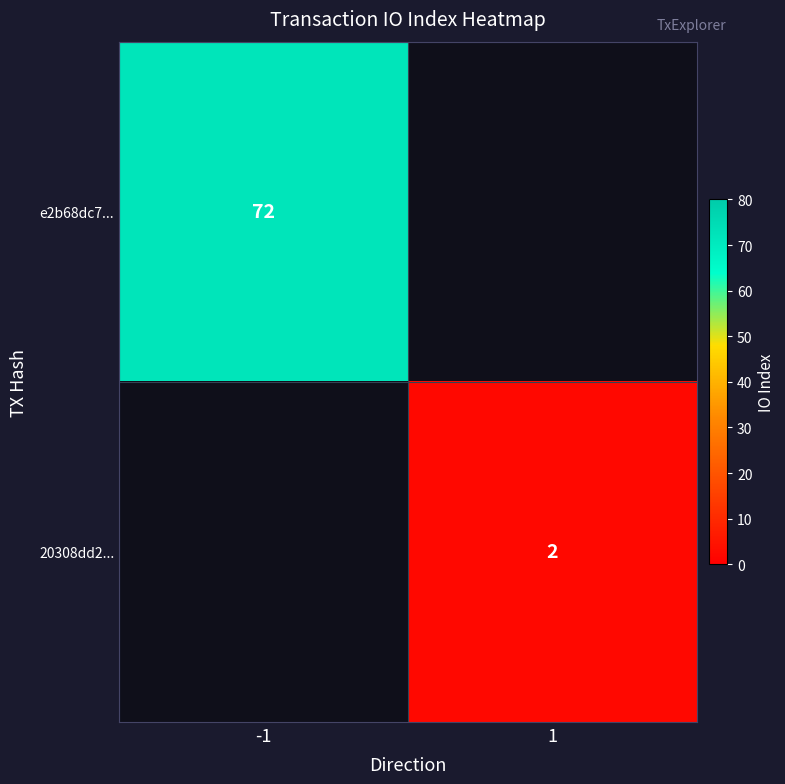

True or false: e2b68dc7... has a value of 72 at -1.

True